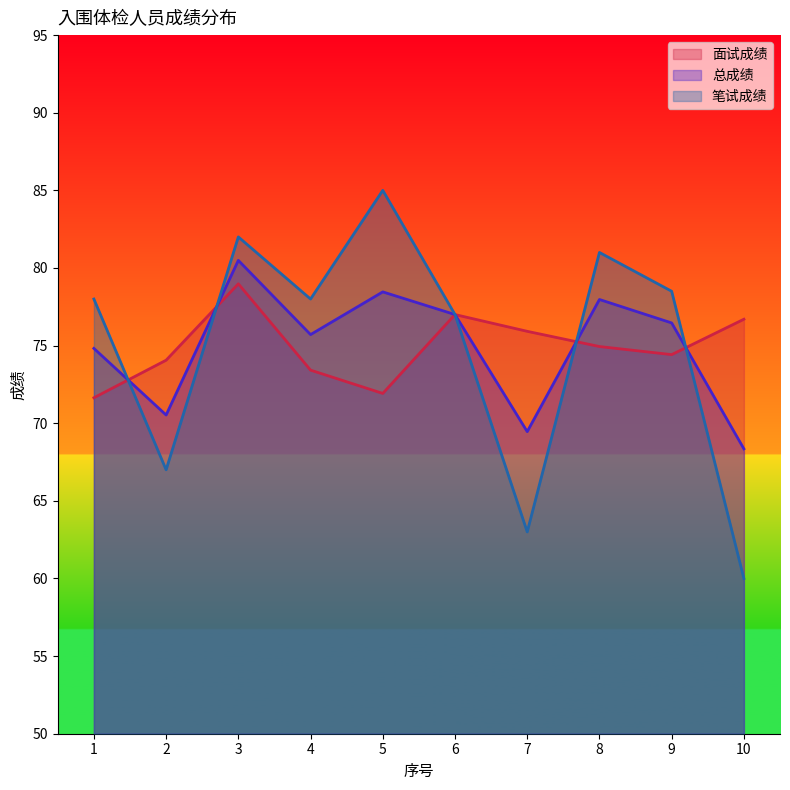

Reading left to right, transcribe all the data shown in this chart.

面试成绩: 71.6	74.1	79.0	73.4	71.9	77.0	75.9	74.9	74.4	76.7
总成绩: 74.8	70.5	80.5	75.7	78.5	77.0	69.5	78.0	76.5	68.3
笔试成绩: 78.0	67.0	82.0	78.0	85.0	77.0	63.0	81.0	78.5	60.0